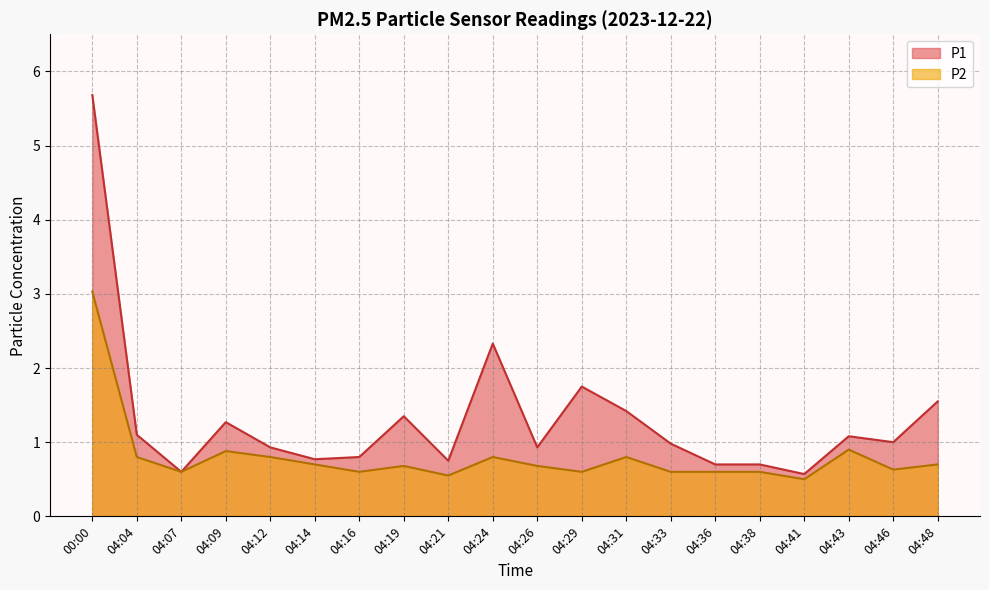

What is the difference between the maximum and second lowest values in the P1 series?

5.1